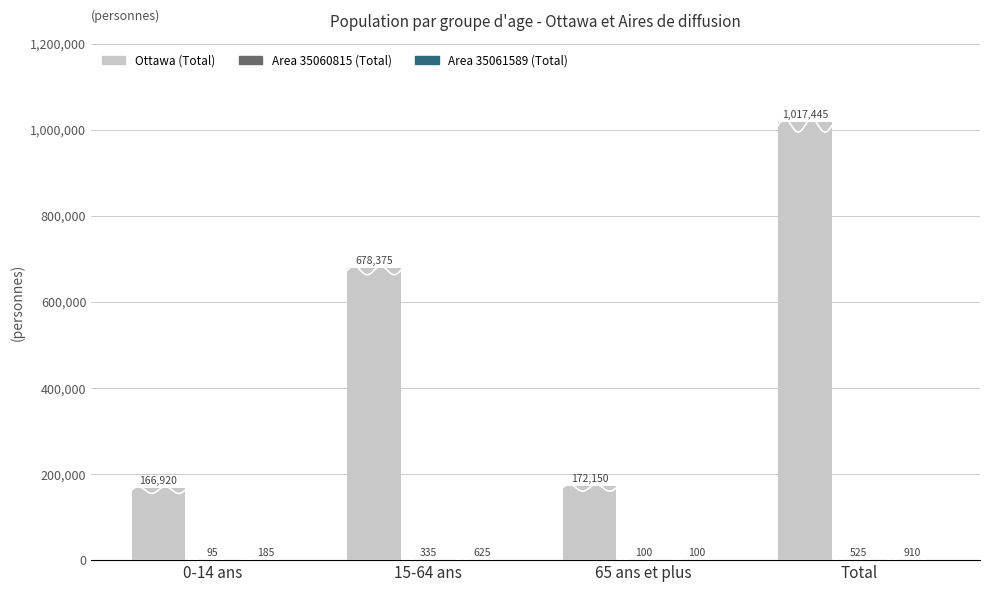

How many bars are there in each group?

3